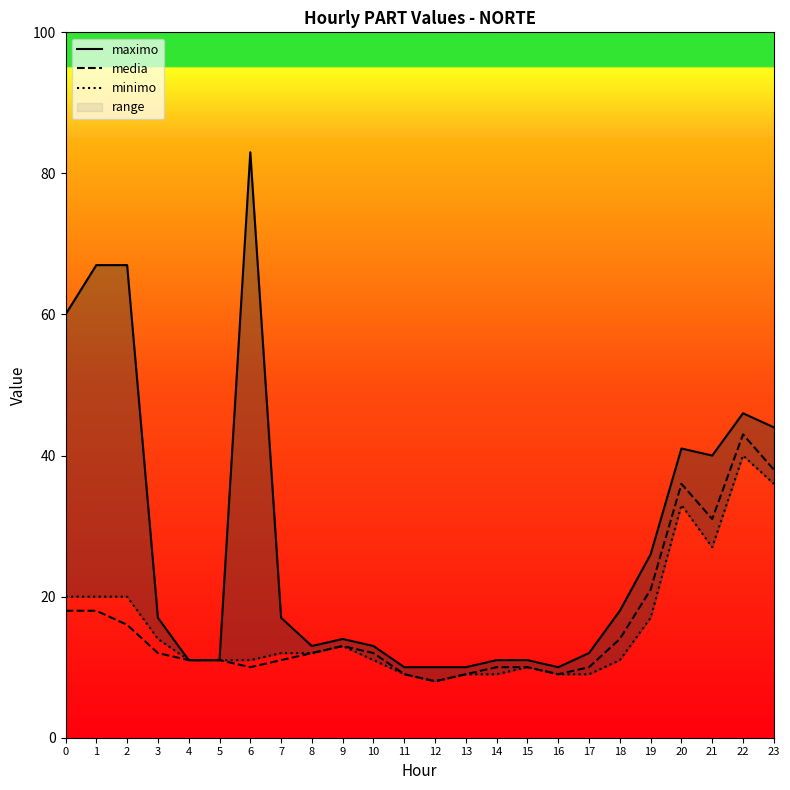

The media series shows 4 at 11. True or false?

False